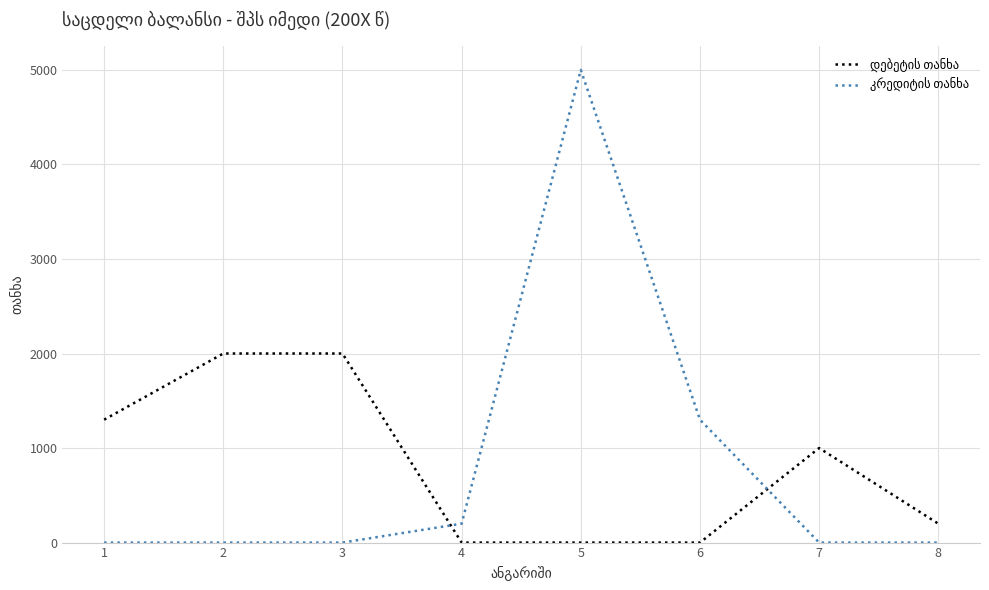

At which category is the sum across all series the highest?

5